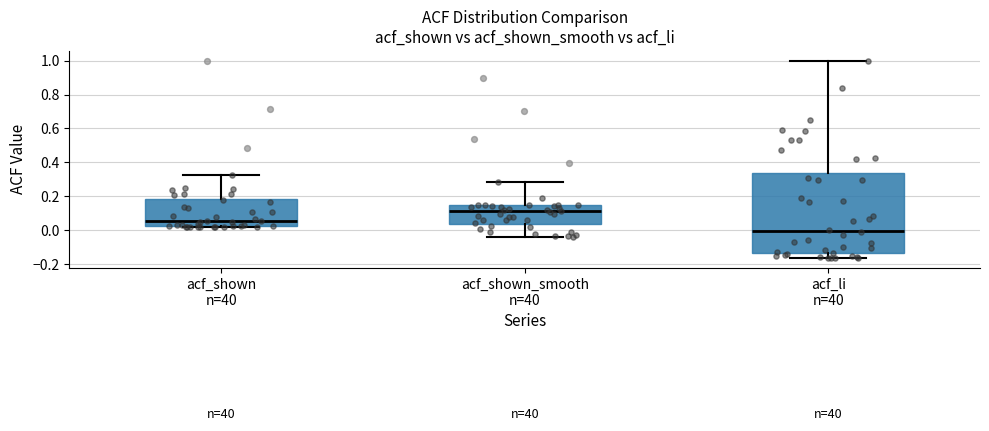

Comparing the boxes themselves (not the whiskers), which one is the tallest?

acf_li n=40